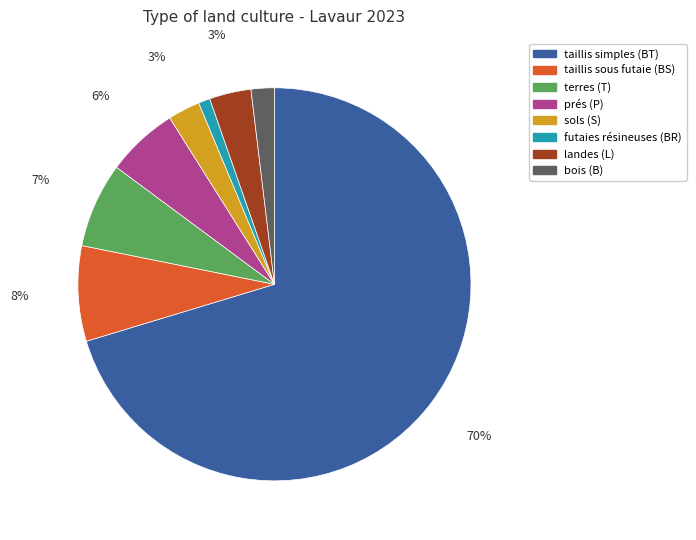

To the nearest percent, what portion does taillis sous futaie (BS) represent?

8%